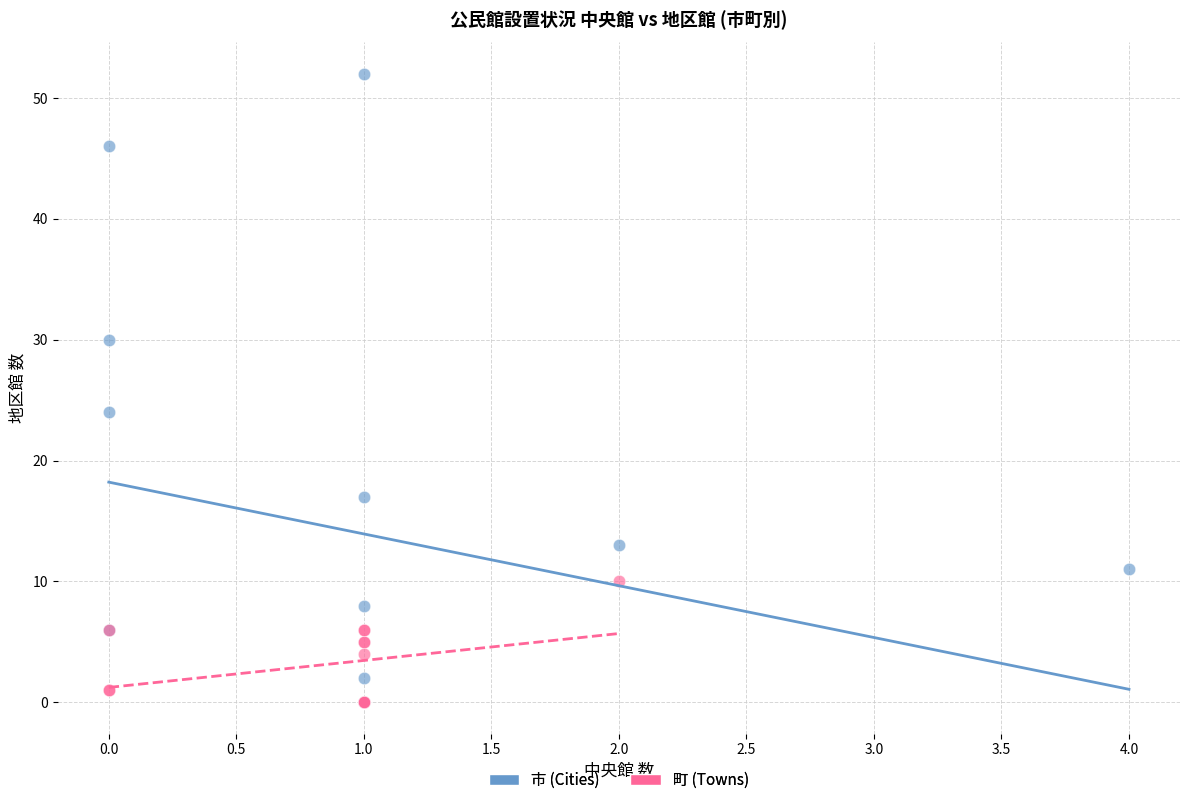

What are all the series names shown in the legend?

市 (Cities), 町 (Towns)